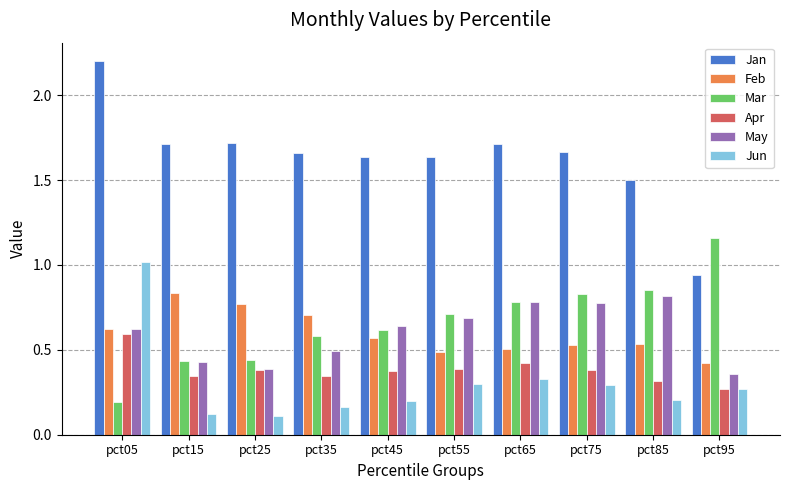

Is it true that May equals 0.3 at pct55?

False